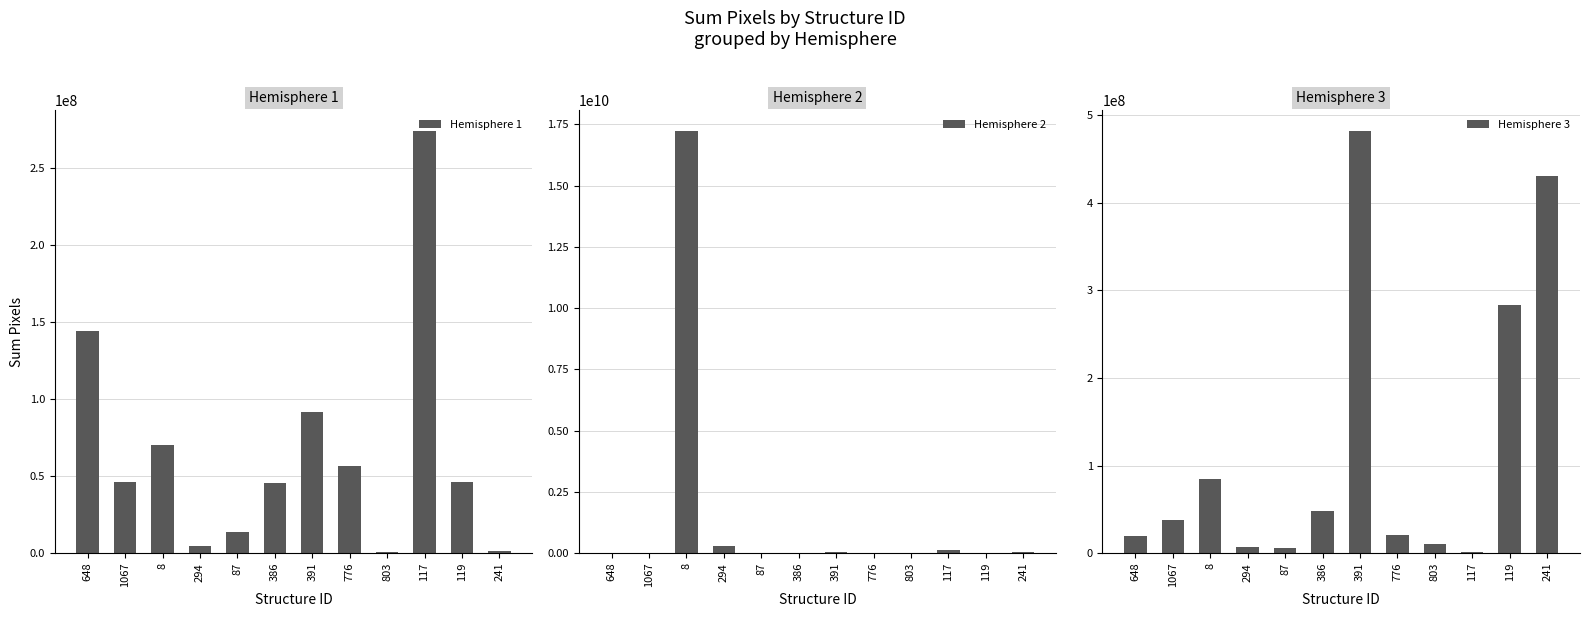

Reading left to right, list all the values displayed in this chart.

Hemisphere 1: 648=144370000	1067=46051100	8=70344600	294=4498780	87=13987100	386=45805800	391=91693300	776=56439200	803=490776	117=273853000	119=45969400	241=1063350
Hemisphere 2: 648=18731300	1067=23148300	8=17214900000	294=276879000	87=14314300	386=6052900	391=44660600	776=19958200	803=3599020	117=109607000	119=17177200	241=36562800
Hemisphere 3: 648=19631000	1067=37871500	8=85067800	294=6789070	87=6142540	386=48014300	391=481697000	776=20858000	803=10878900	117=1554120	119=283096128	241=430411000